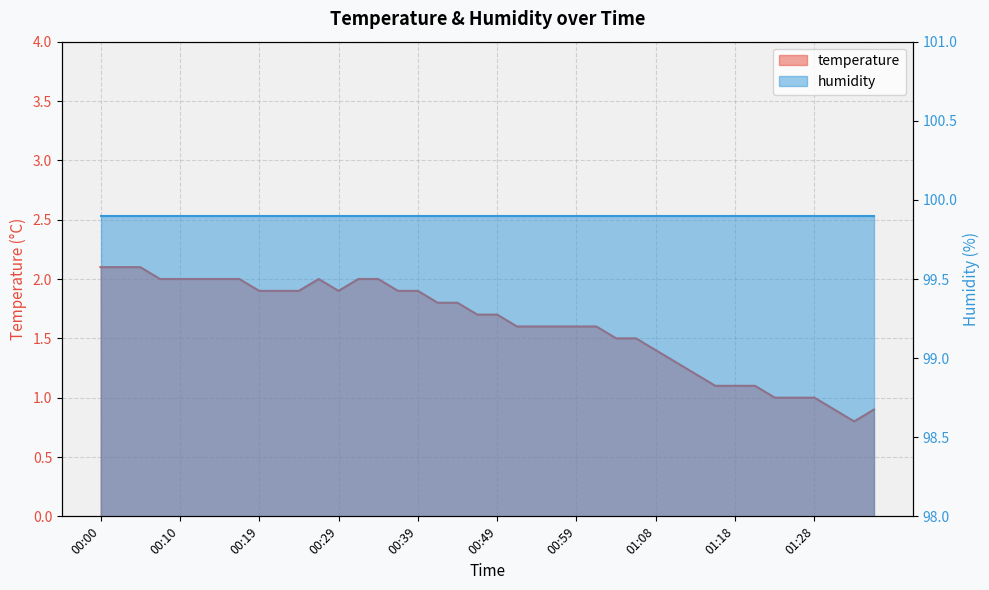

Does the chart have visible grid lines?

Yes